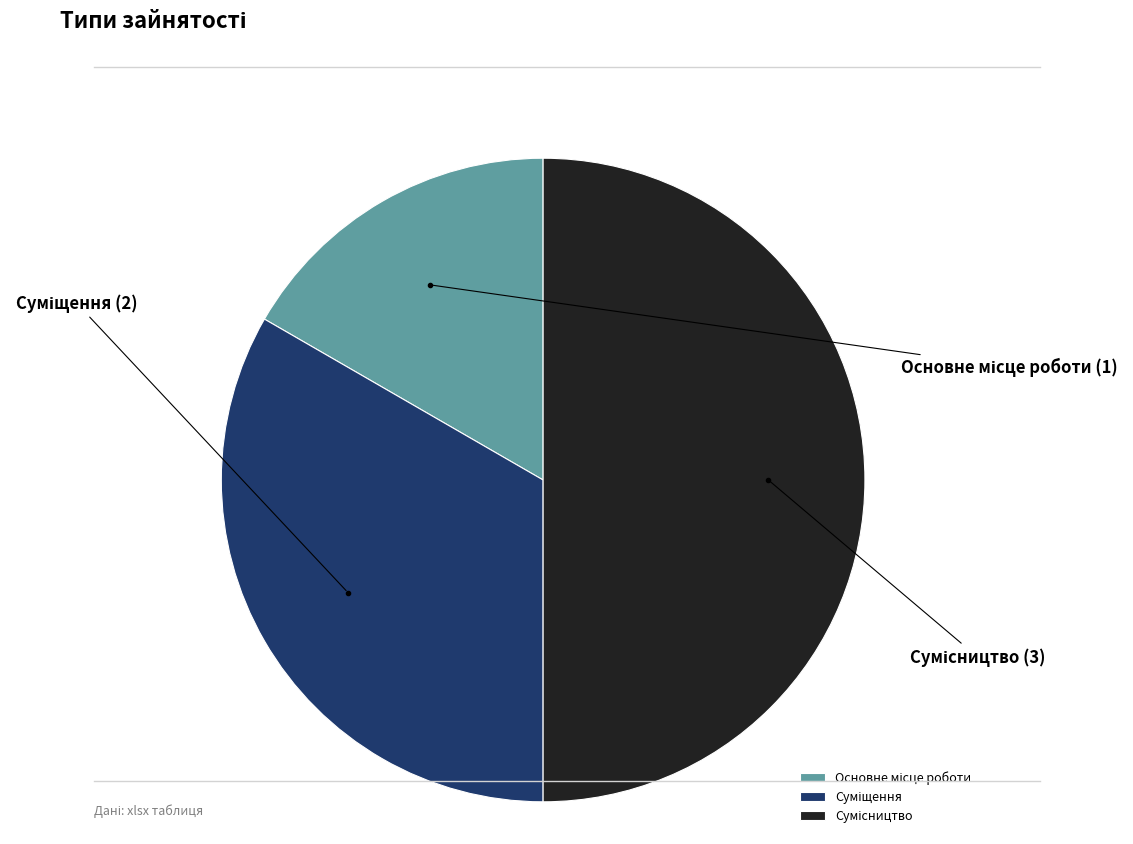

Is it true that Суміщення is 33% of the pie?

True